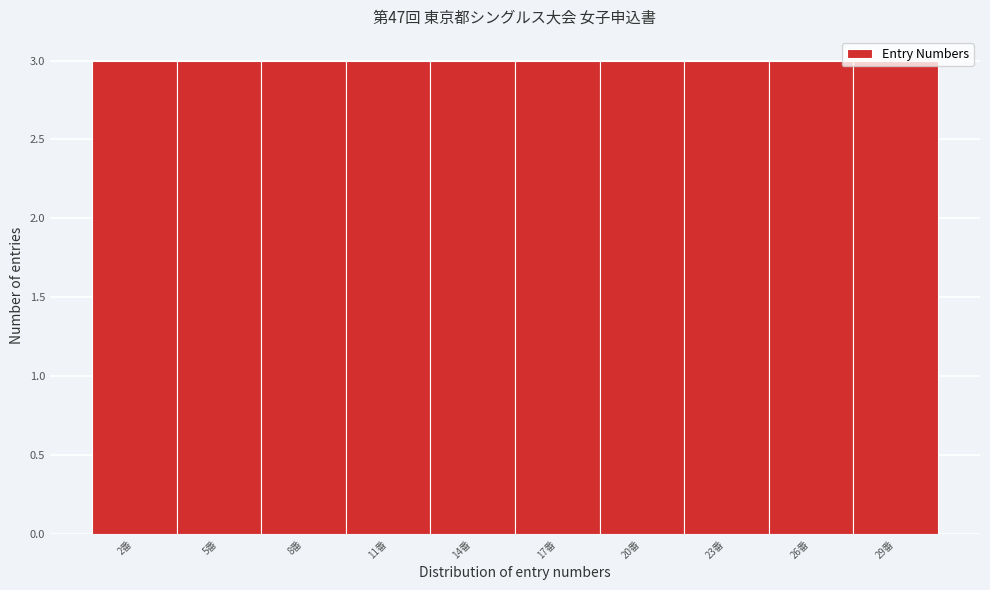

Reading left to right, transcribe this chart: for each bar, give the range it covers on the x-axis and its height. The values are not printed on the chart, so give them approximately, as read against the axis.

0.5 to 3.5: 3
3.5 to 6.5: 3
6.5 to 9.5: 3
9.5 to 12.5: 3
12.5 to 15.5: 3
15.5 to 18.5: 3
18.5 to 21.5: 3
21.5 to 24.5: 3
24.5 to 27.5: 3
27.5 to 30.5: 3